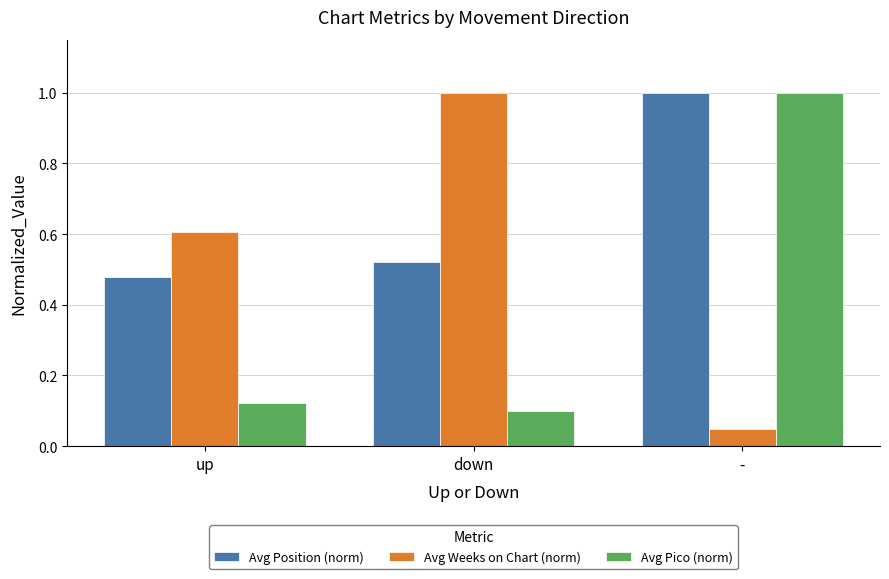

What position from the left is down?

2